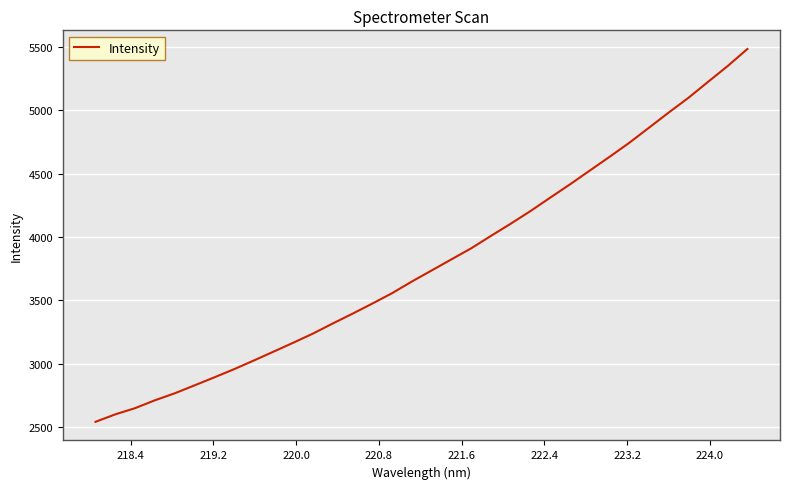

What is the smallest value displayed?

2543.2